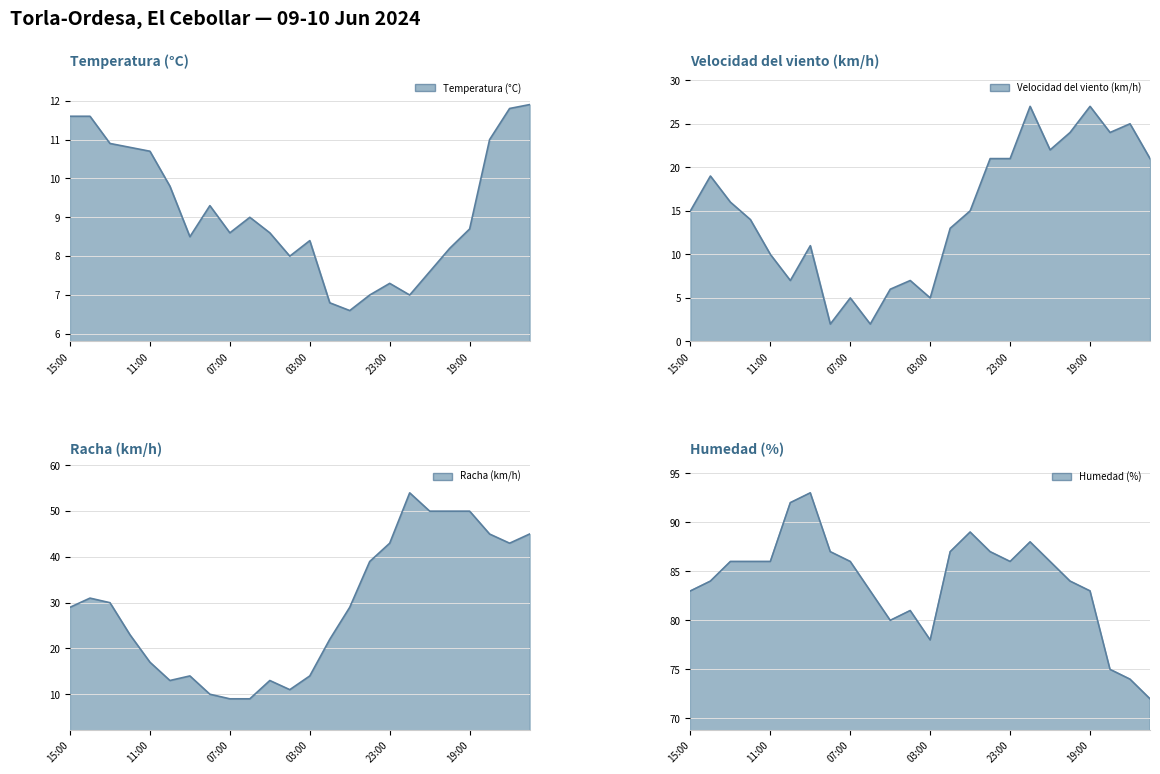

List the series in order of their peak value, lowest first.

Temperatura (°C), Velocidad del viento (km/h), Racha (km/h), Humedad (%)